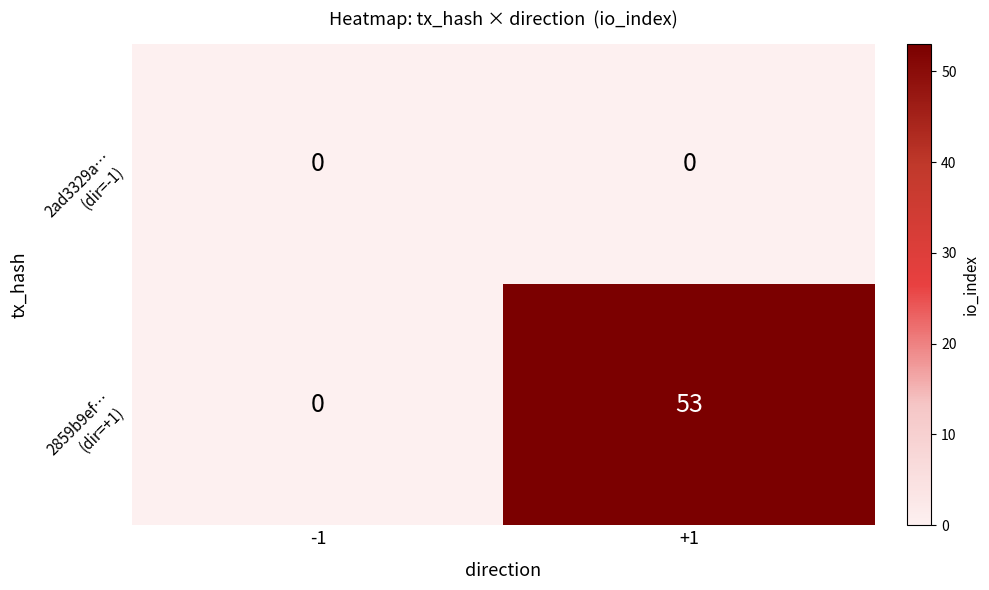

What is the difference between the highest and lowest values at +1?

53